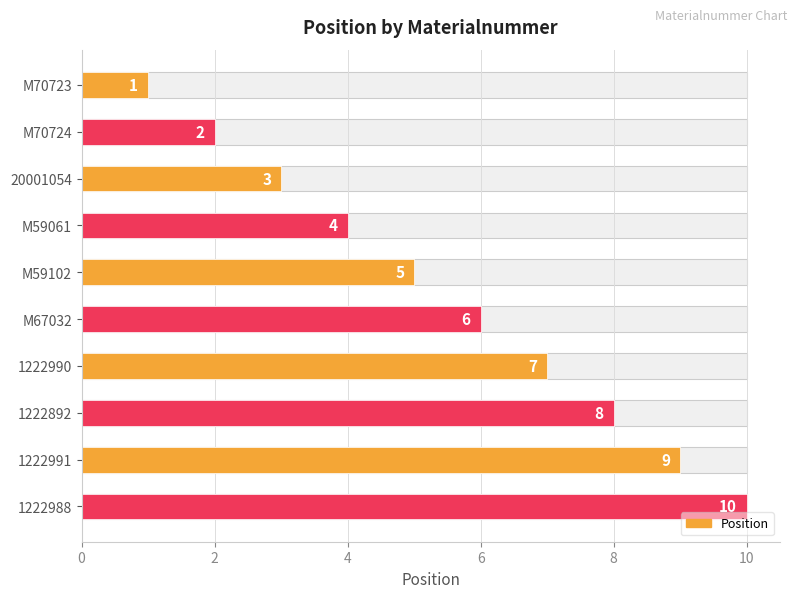

What is the change in value from 1222892 to 1222991?

+1